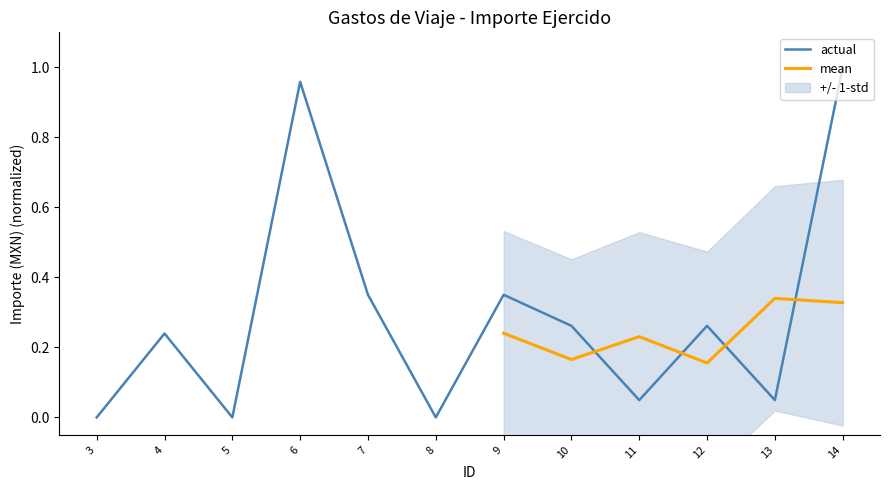

Count the number of values greater than 0.

9